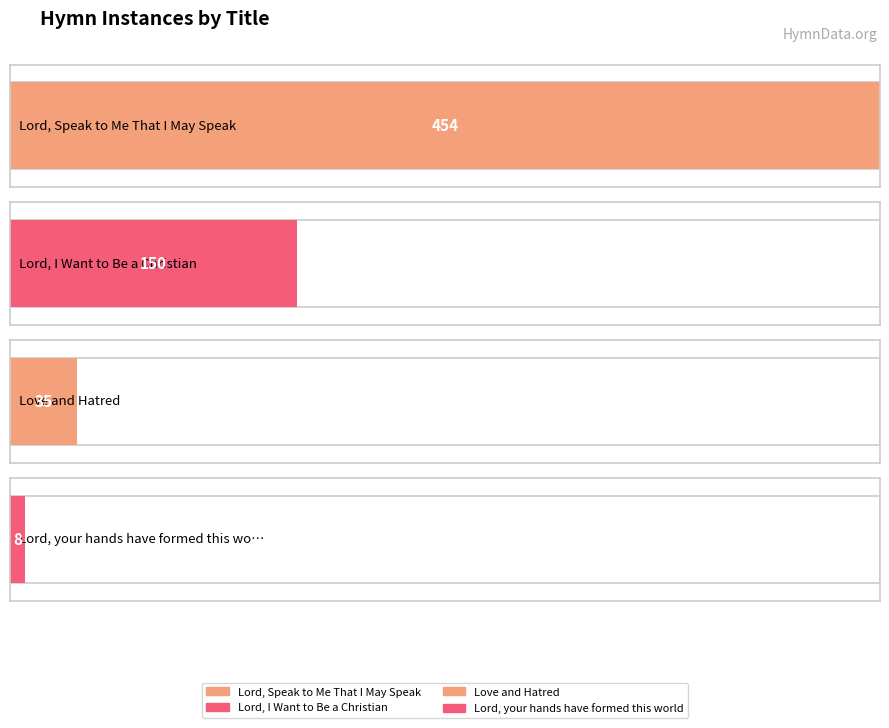

Reading left to right, transcribe all the data shown in this chart.

454	150	35	8